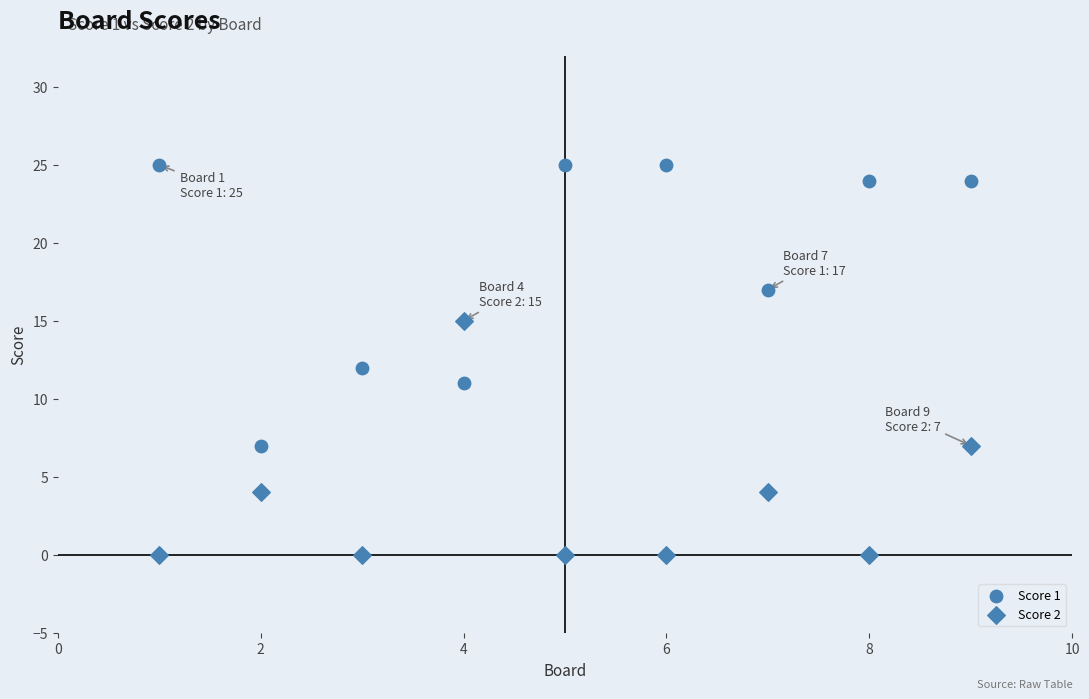

How many points are shown in the scatter plot?

18